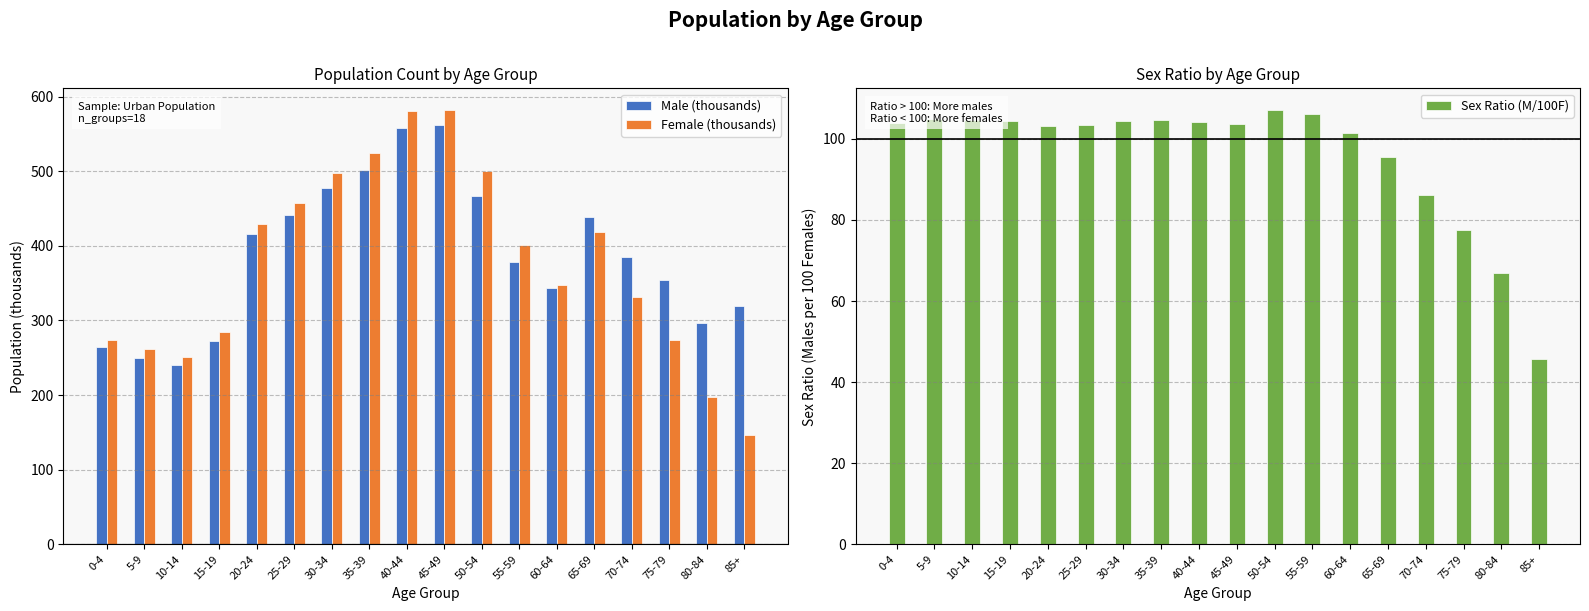

Is it true that Sex Ratio (M/100F) equals 184.4 at 25-29?

False